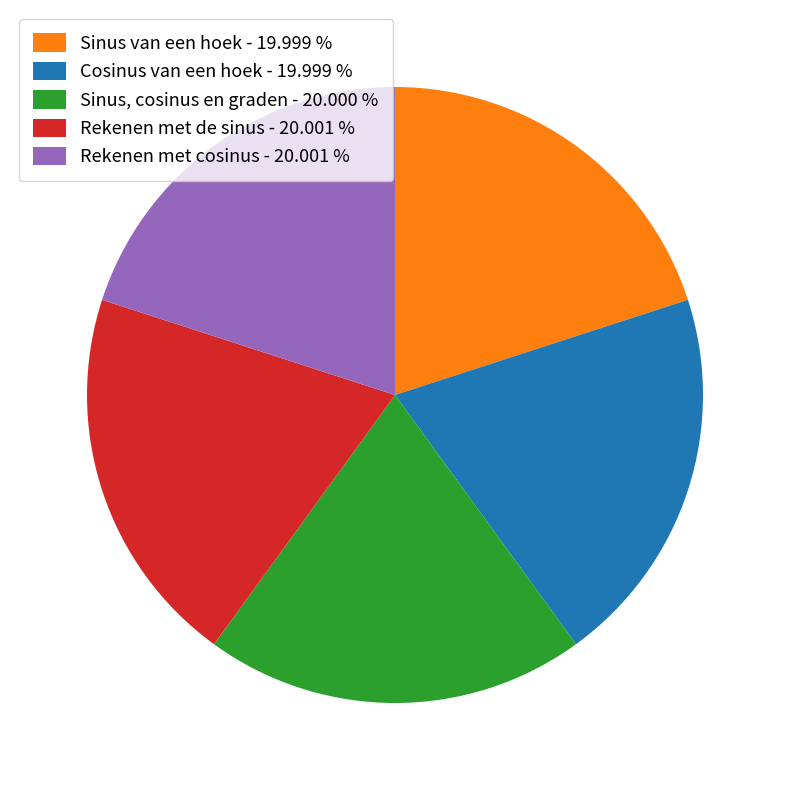

Does Rekenen met cosinus - 20.001 % represent more than half of the total?

No